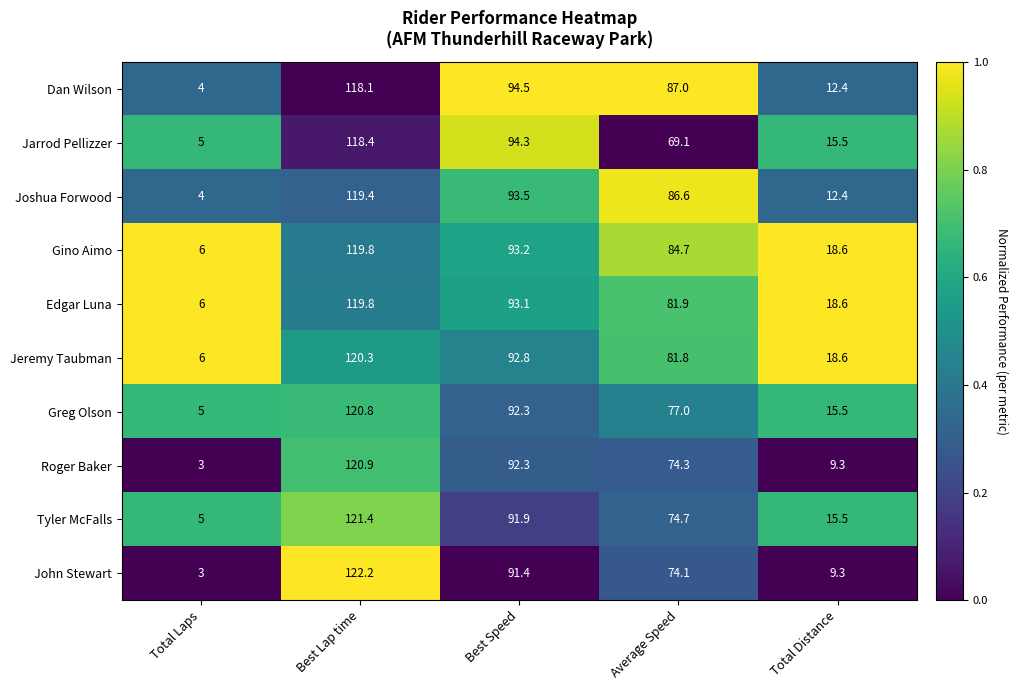

At which category is the sum across all series the highest?

Best Lap time